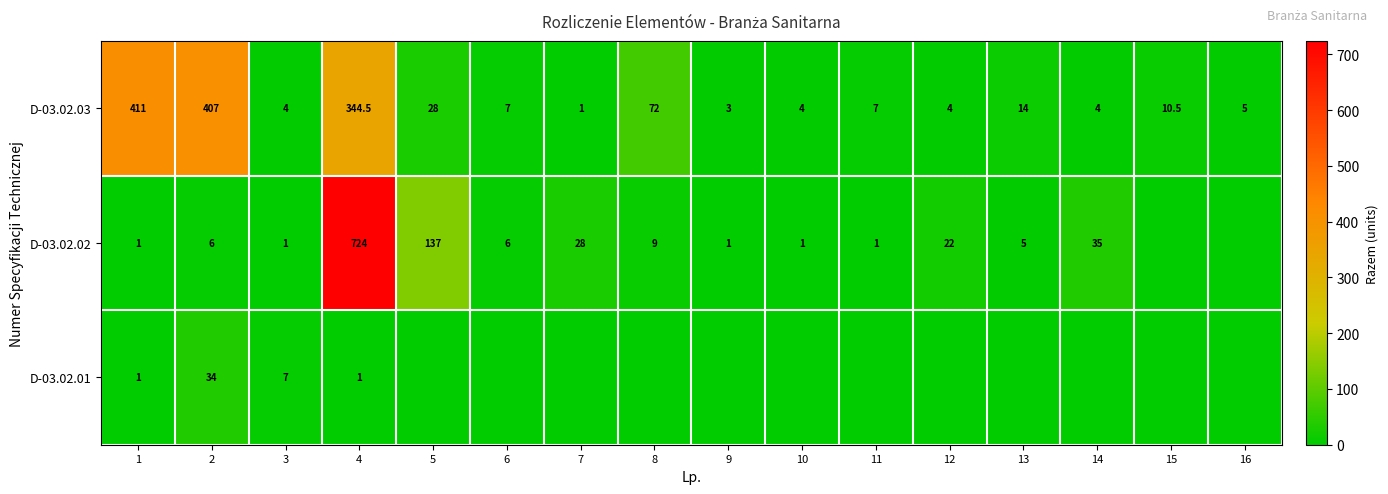

True or false: D-03.02.02 has a value of 0.7 at 1.

False